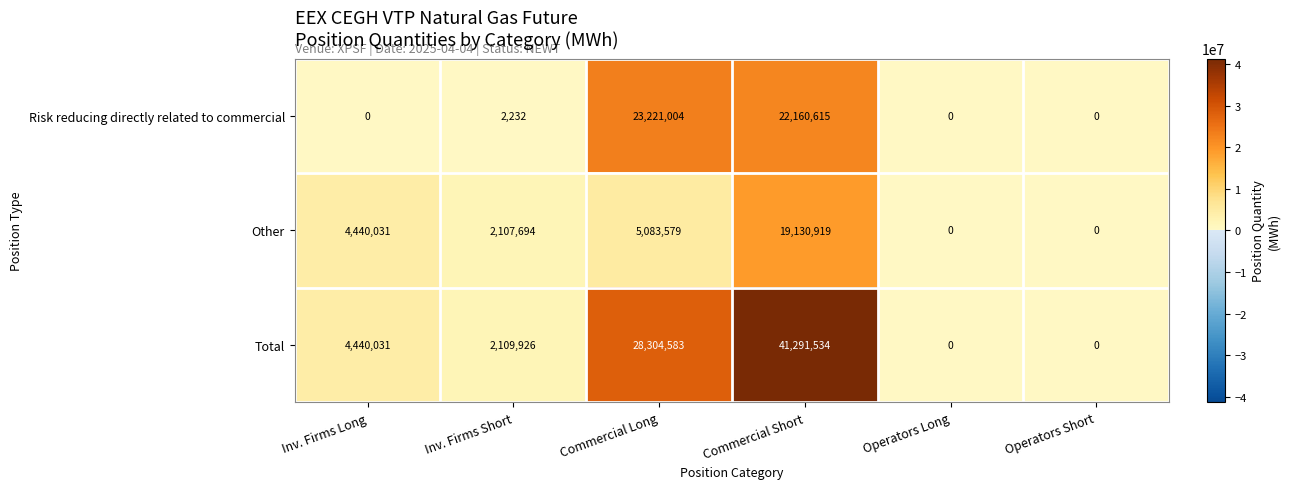

Is it true that Other equals 8845900 at Commercial Long?

False